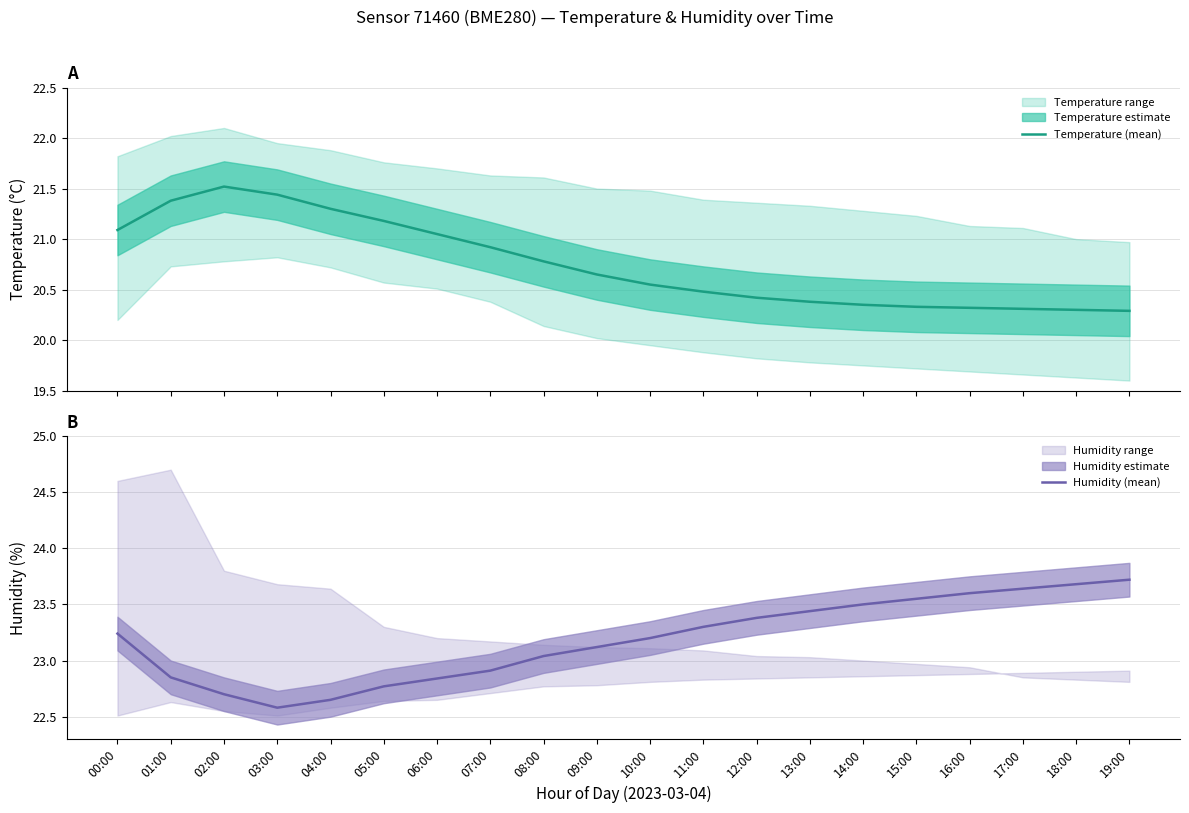

How many series are shown in this chart?

2